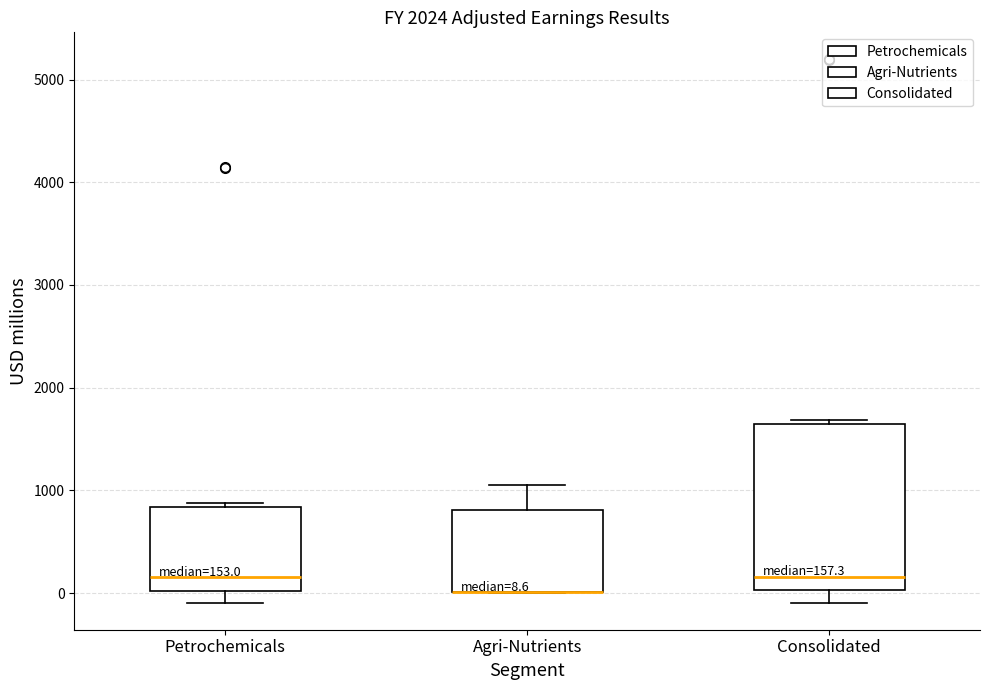

Which box is the tallest, from its lower edge to its upper edge?

Consolidated